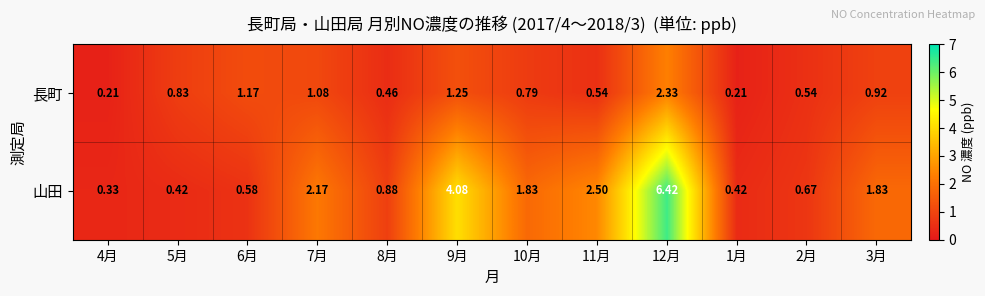

How many data points does each series have?

12